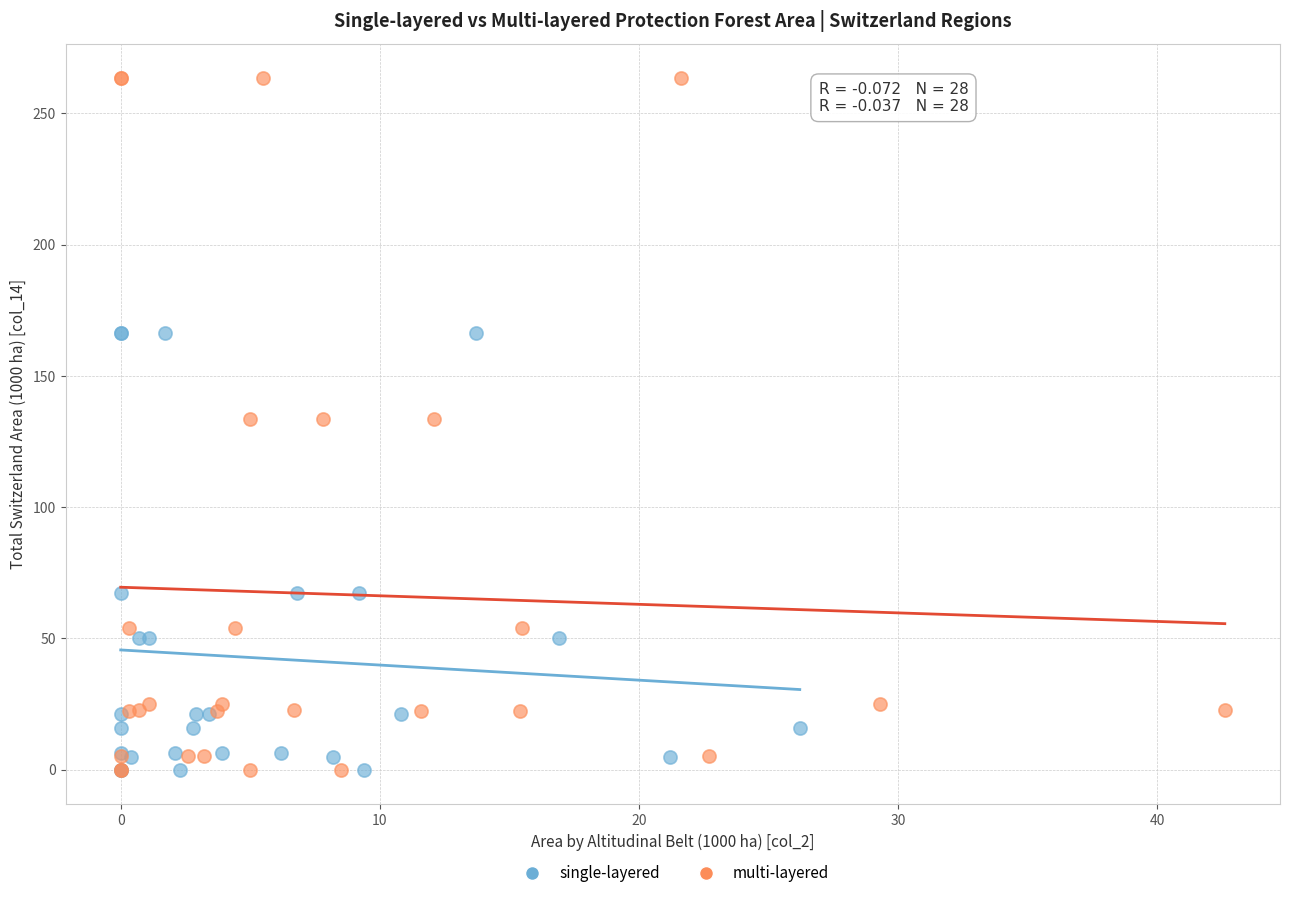

Which series has the widest spread of Y values?

multi-layered